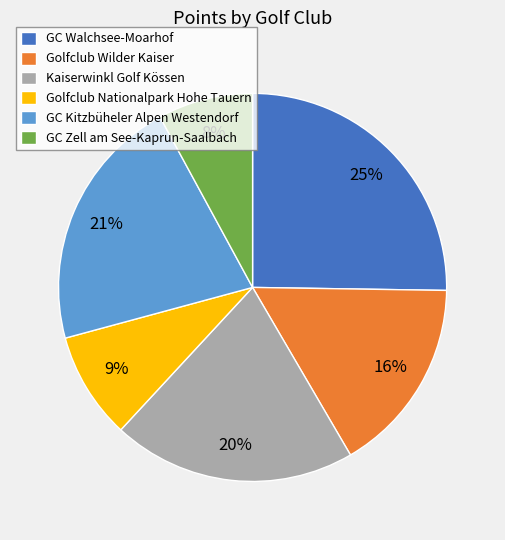

To the nearest percent, what is the difference between the largest and smallest slice percentages?

17%